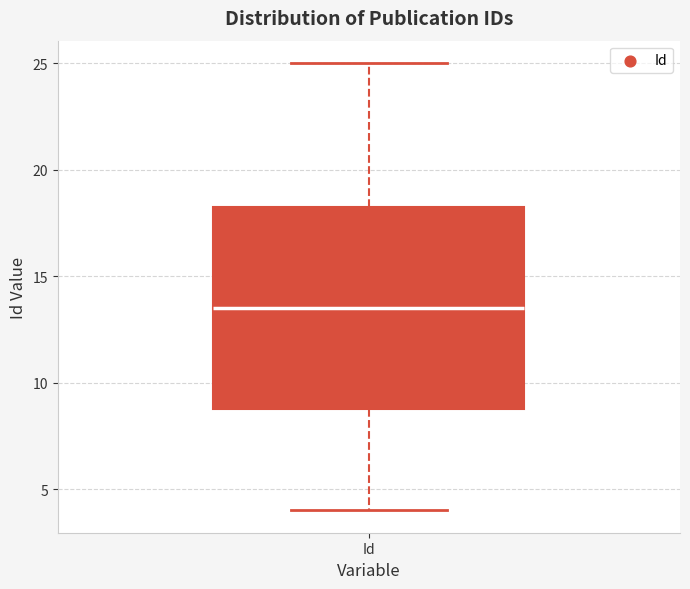

Transcribe this box plot: give where the median line is, the range the box spans, and where the two whiskers end, as read against the y-axis. The values are not printed on the chart, so give them approximately, as read against the axis.

median 13.5, box 9.0 to 18.5, whiskers 4.0 to 25.0